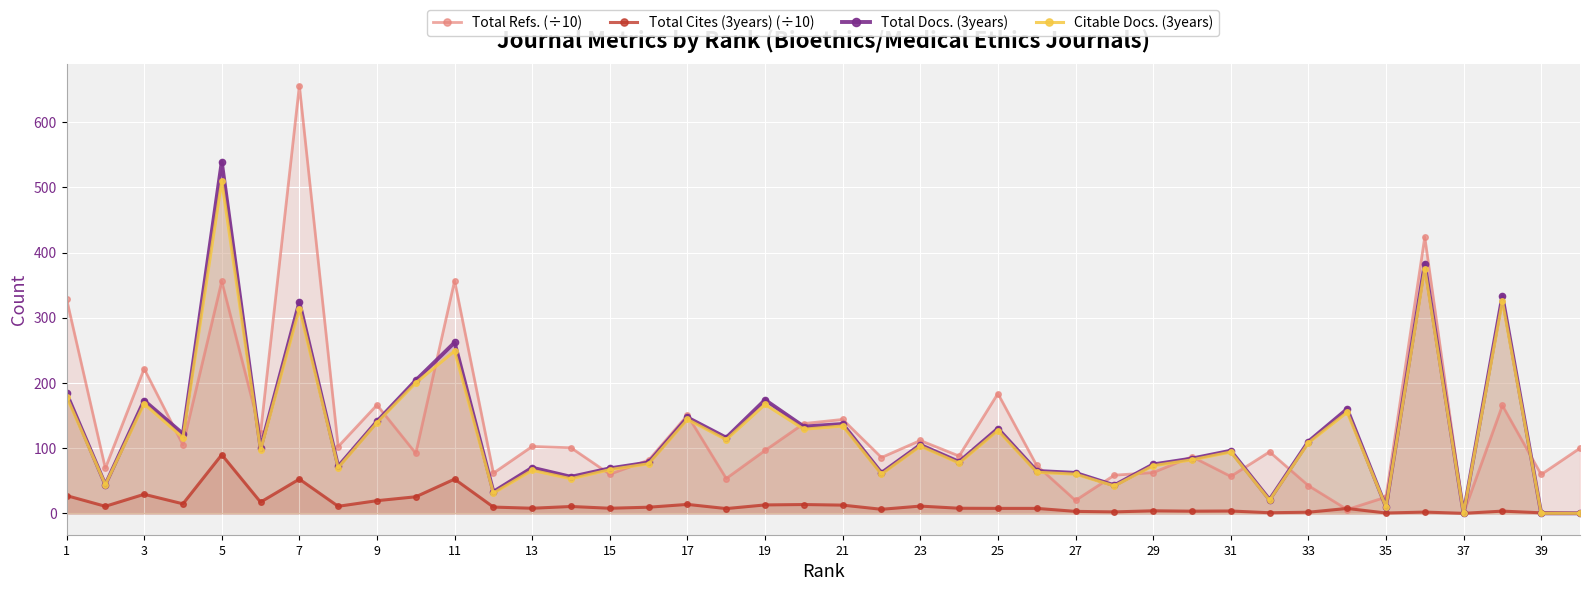

Read the Total Refs. (÷10) value at 19.

96.4